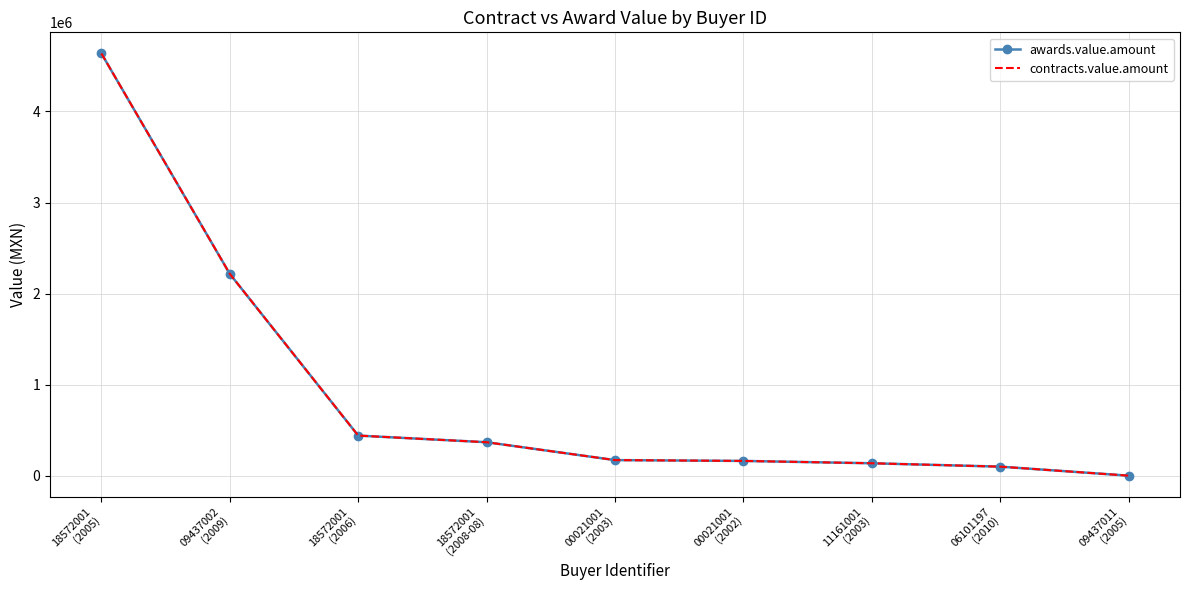

True or false: contracts.value.amount and awards.value.amount cross at least once.

False